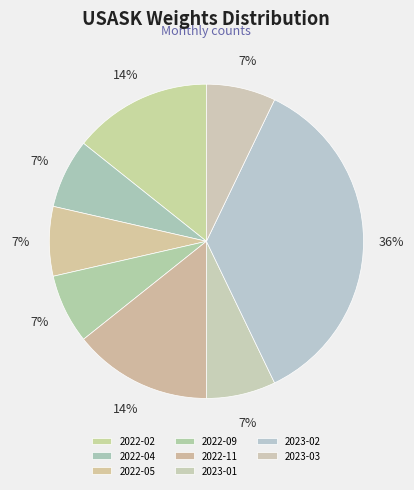

To the nearest percent, what is the average slice percentage?

12%